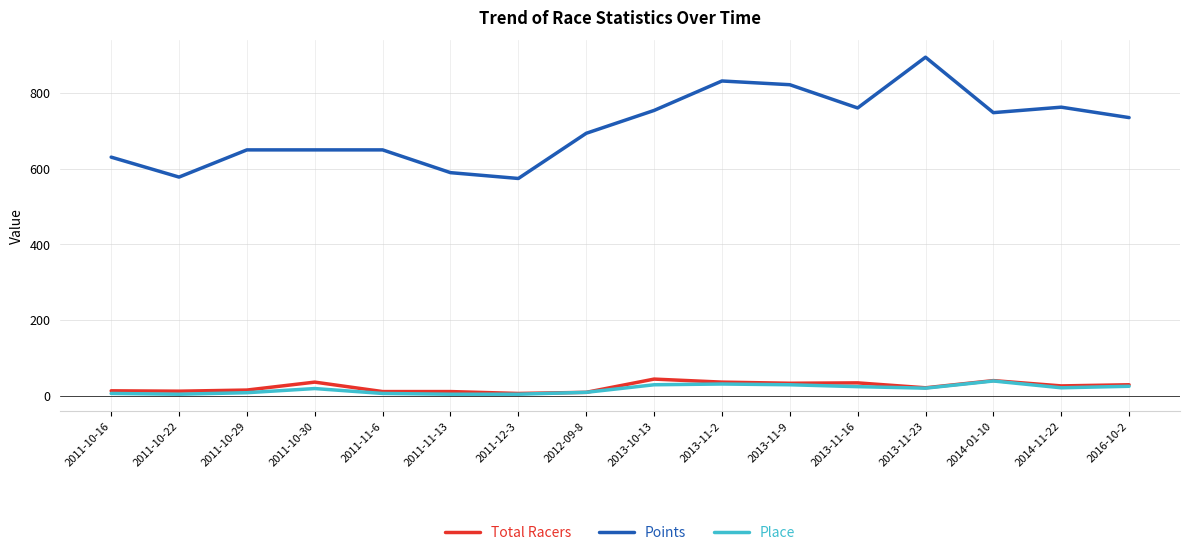

True or false: Place and Points intersect in this chart.

False